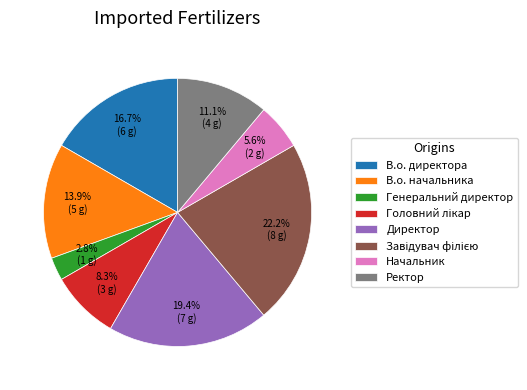

True or false: Начальник accounts for 15% of the total.

False